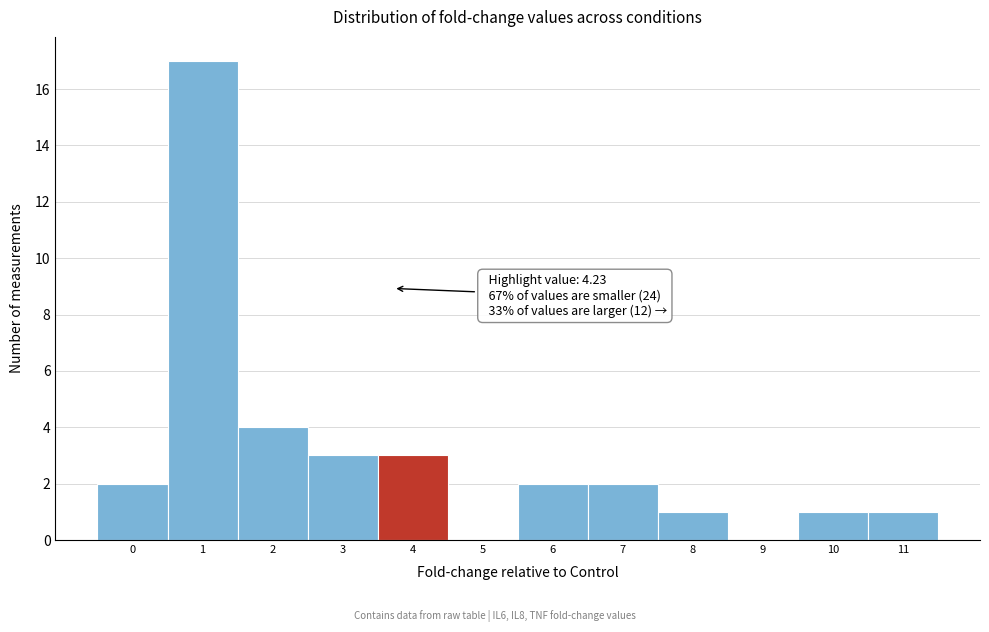

Reading right to left, list all the values displayed in this chart.

11=1	10=1	9=0	8=1	7=2	6=2	5=0	4=3	3=3	2=4	1=17	0=2